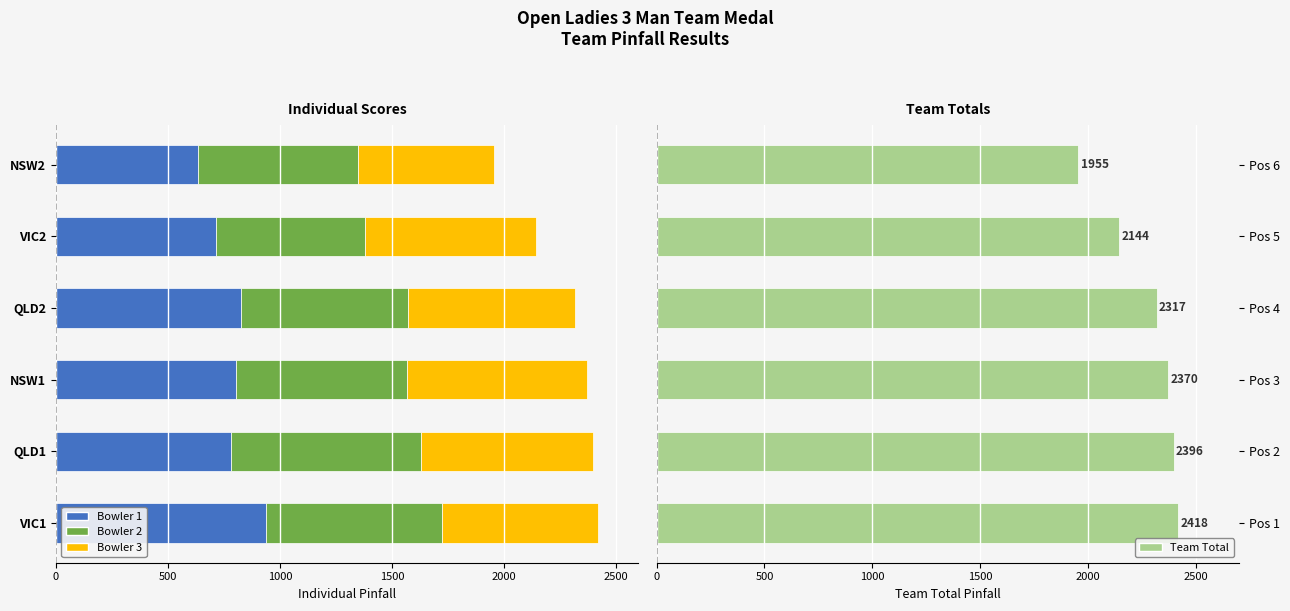

The value of Team Total at Pos 1 is 3657. True or false?

False